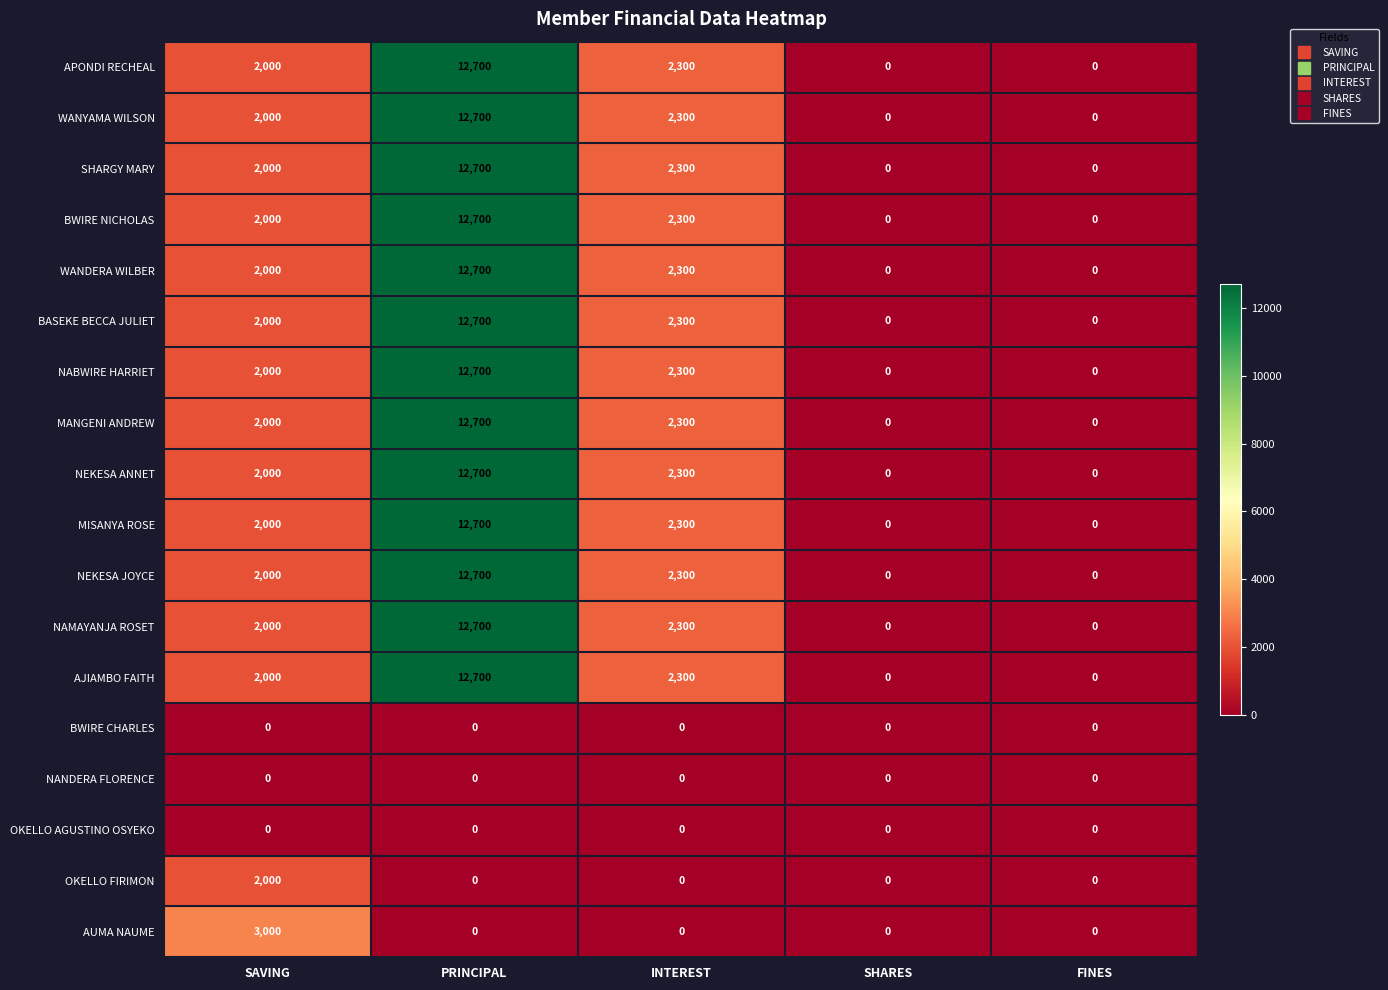

What is the total value across all series at INTEREST?

29900